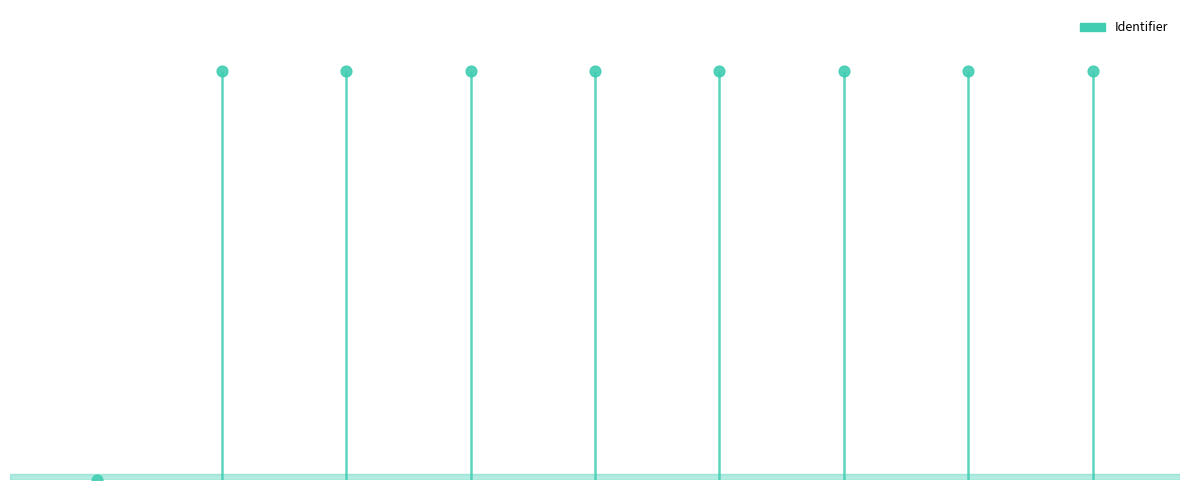

What is the change in value from Een recensie schrijven to 2. Taak?

+6809583